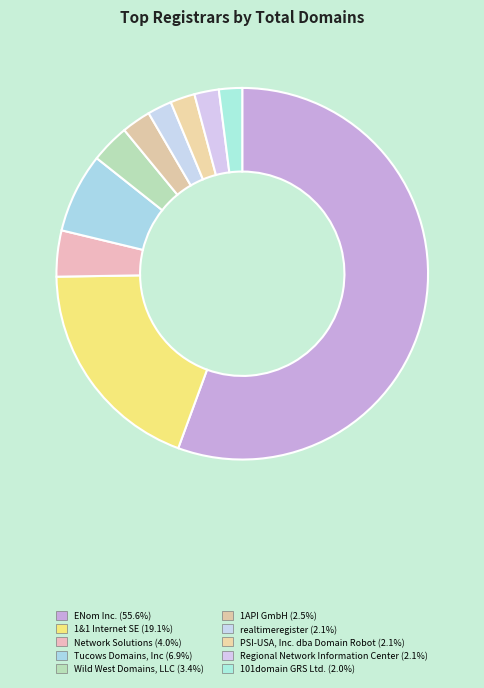

What is the largest slice in the pie chart?

ENom Inc.